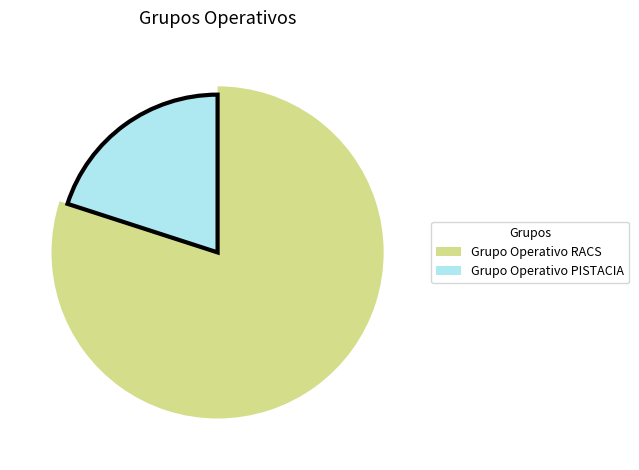

What percentage is the Grupo Operativo PISTACIA slice, to the nearest percent?

20%